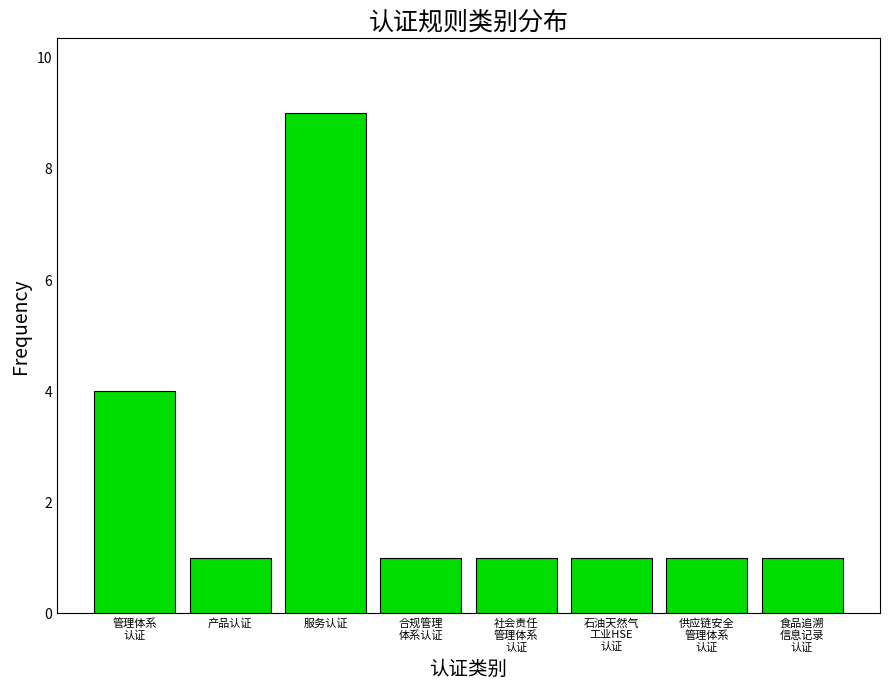

Reading right to left, list all the values displayed in this chart.

1	1	1	1	1	9	1	4